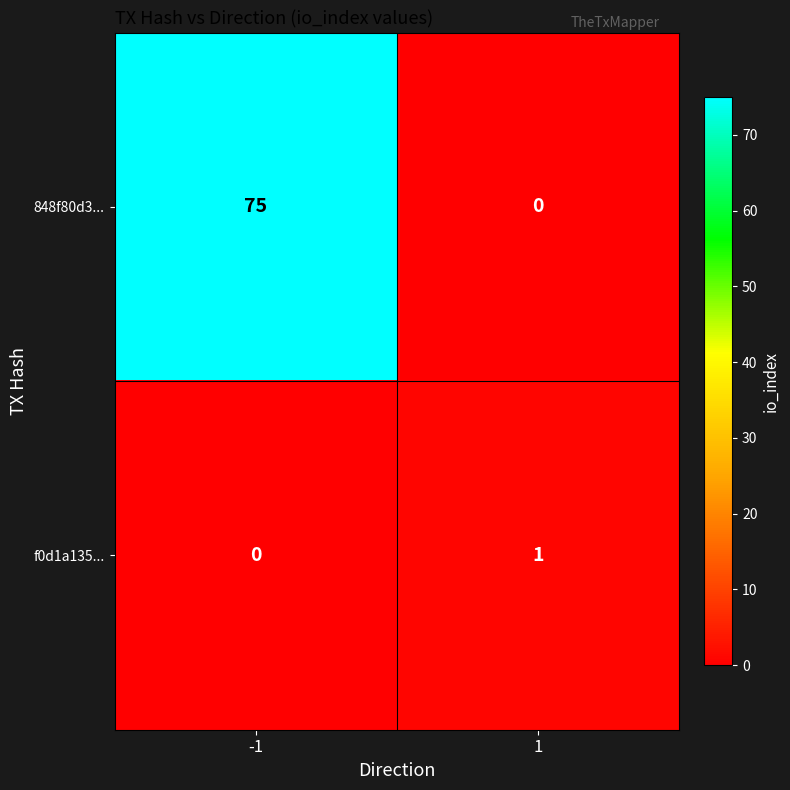

The 848f80d3... series shows 35 at 1. True or false?

False